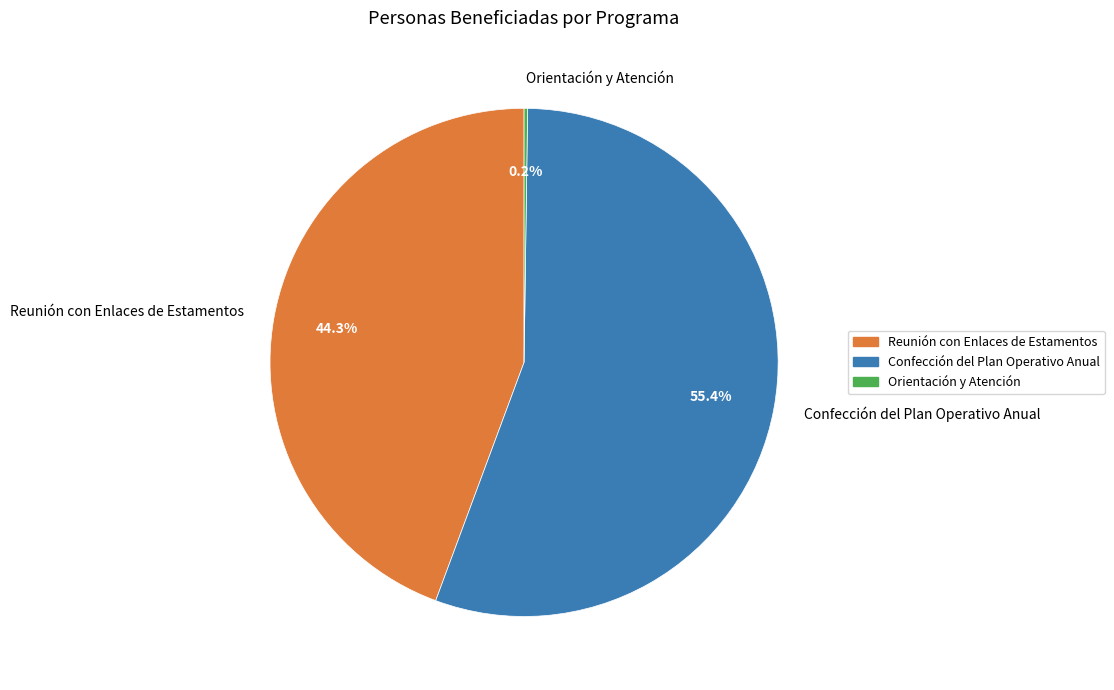

To the nearest percent, what is the difference between the largest and smallest slice percentages?

55%